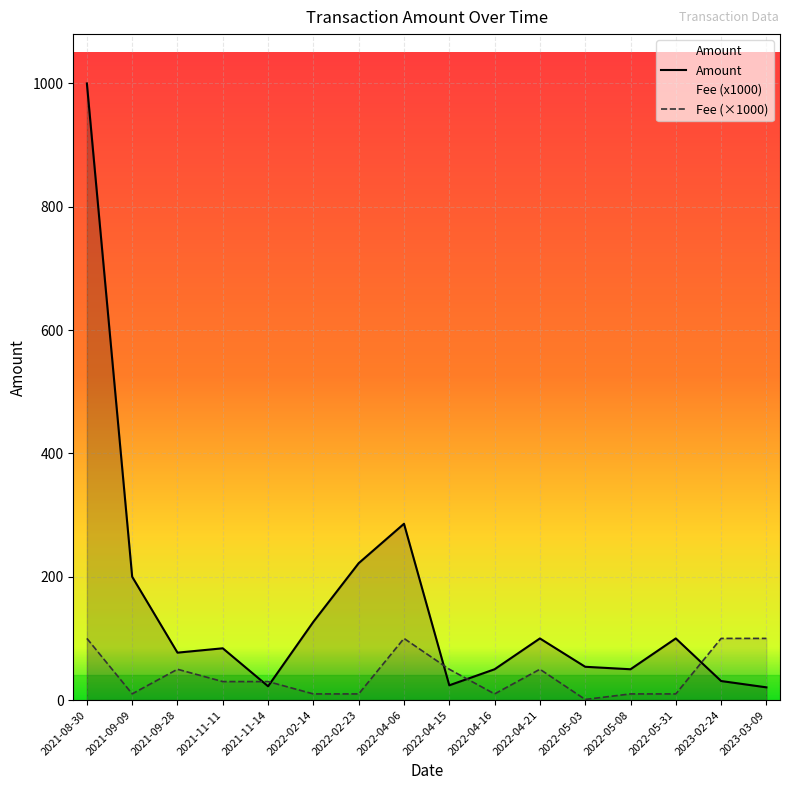

Reading left to right, list all the values displayed in this chart.

Amount: 999.9	200.0	76.9	84.0	22.4	127.0	222.0	285.9	23.9	50.0	100.0	54.0	50.0	100.0	30.9	20.7
Fee: 100.0	10.1	50.0	30.0	30.0	10.0	10.0	100.0	50.0	10.0	50.0	1.0	10.0	10.0	100.0	100.0